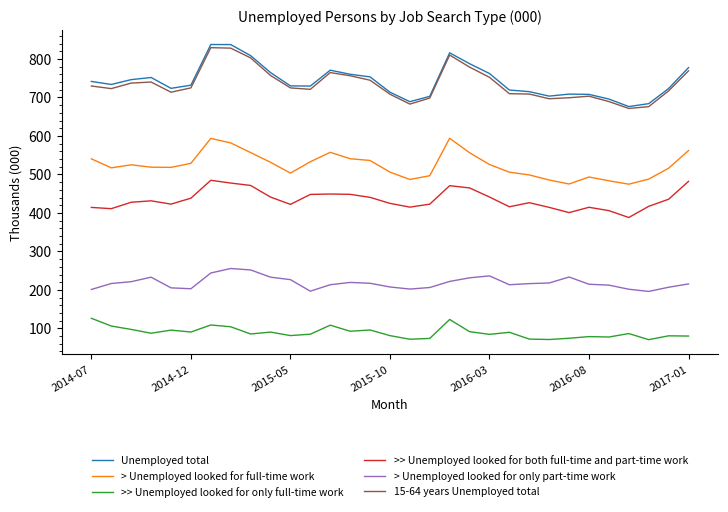

True or false: Unemployed total and > Unemployed looked for only part-time work intersect in this chart.

False